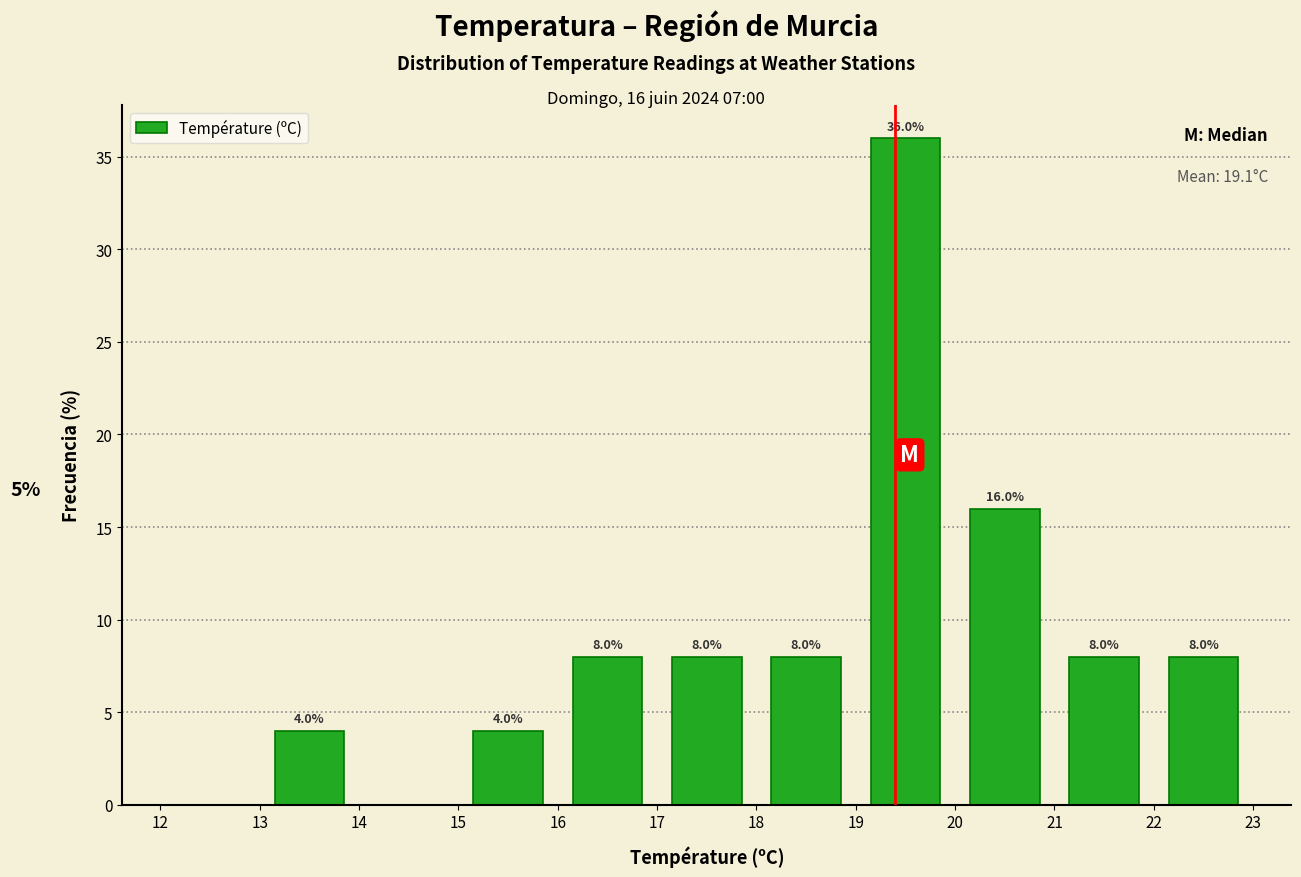

Which range on the x-axis has the tallest bar?

19 to 20